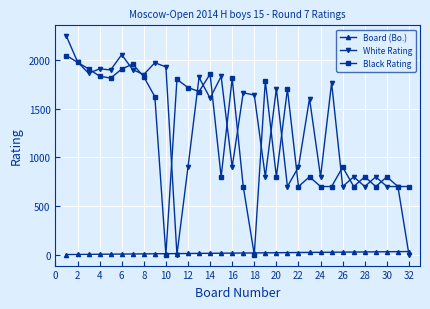

True or false: White Rating has more than 1 points higher than both neighbors.

True